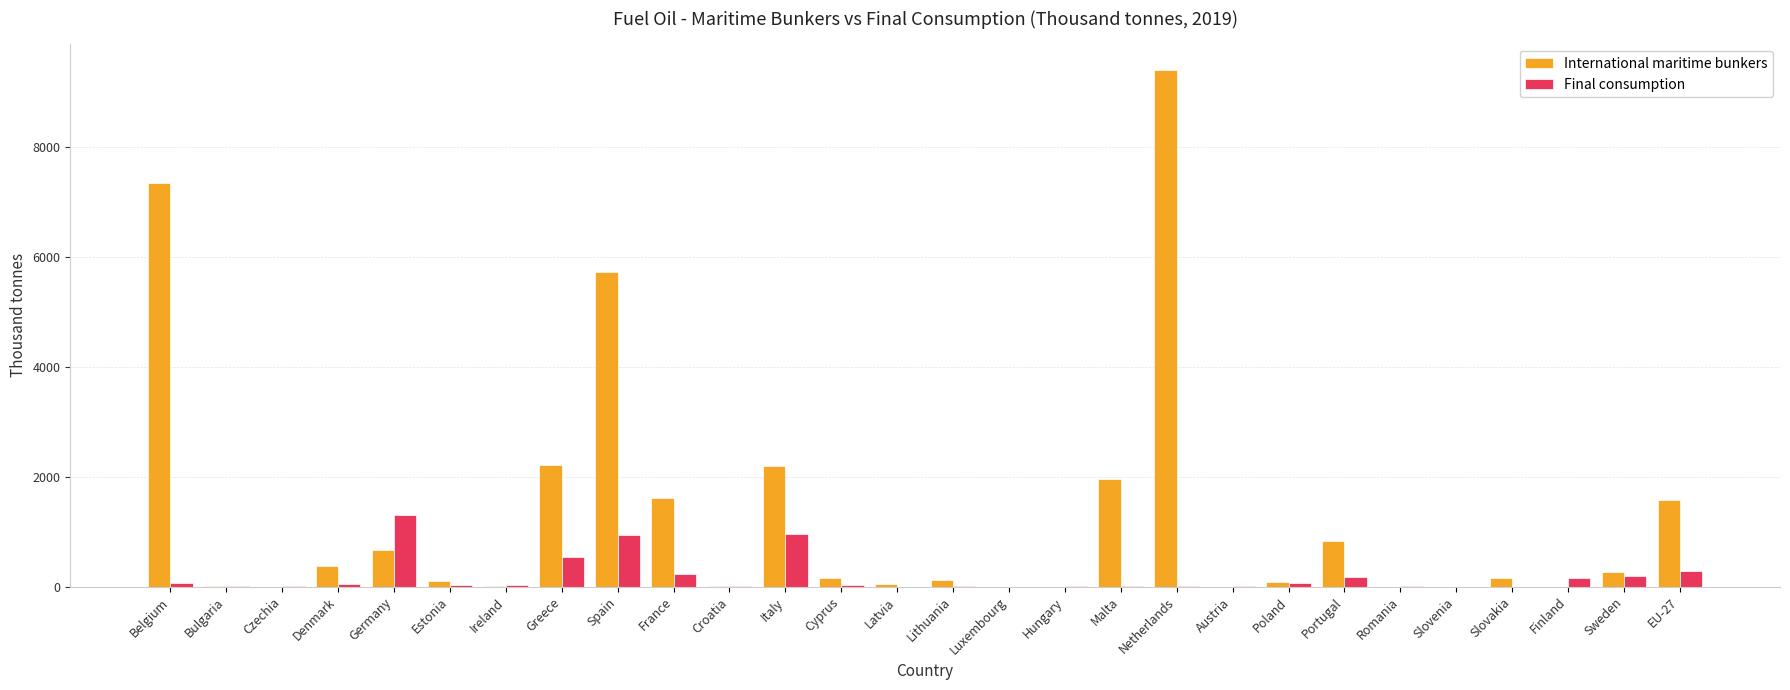

Which label corresponds to the largest value in the chart?

Netherlands